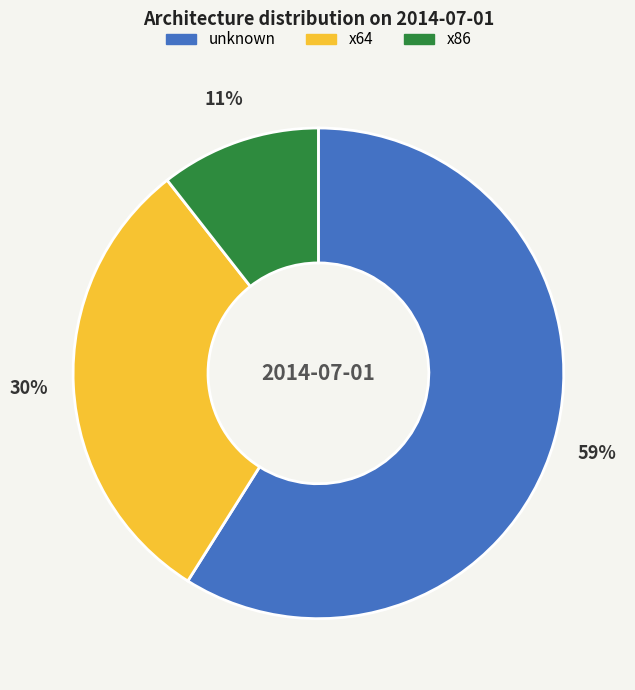

Between unknown and x64, which is larger?

unknown